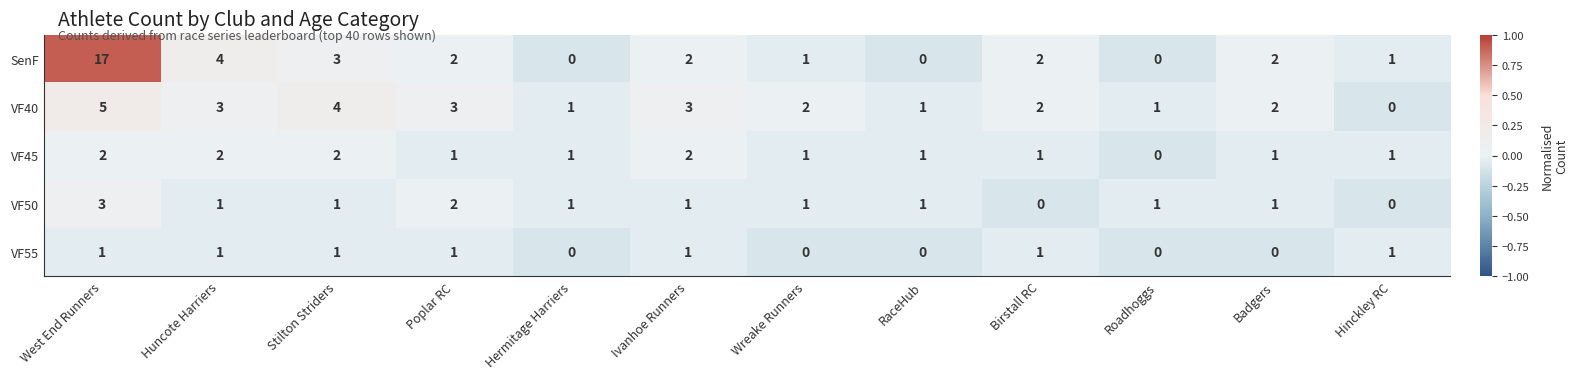

How many distinct data groups are displayed?

5